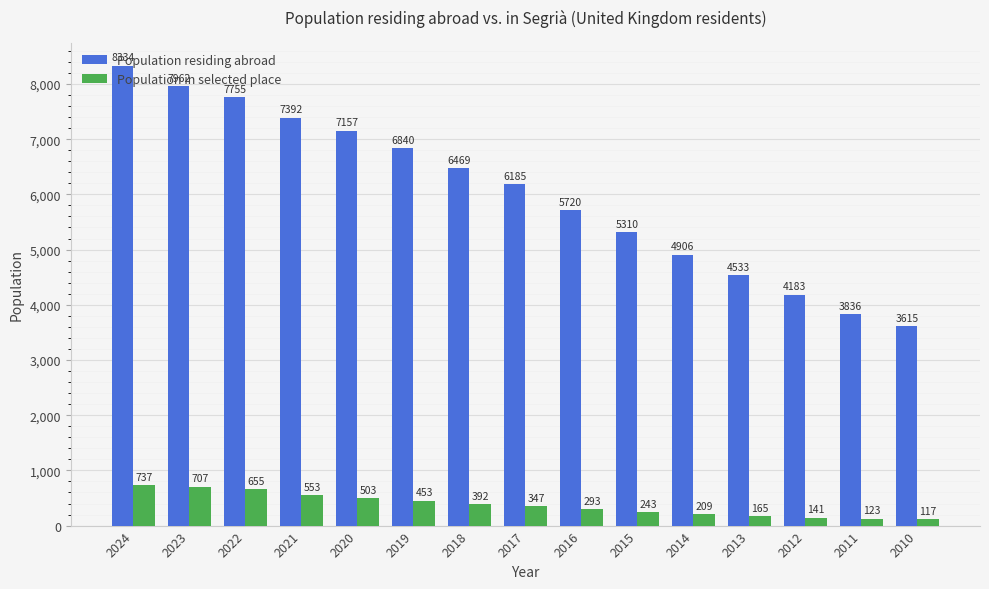

Reading left to right, what are all the values shown in this chart?

Population residing abroad: 2024=8334	2023=7962	2022=7755	2021=7392	2020=7157	2019=6840	2018=6469	2017=6185	2016=5720	2015=5310	2014=4906	2013=4533	2012=4183	2011=3836	2010=3615
Population in selected place: 2024=737	2023=707	2022=655	2021=553	2020=503	2019=453	2018=392	2017=347	2016=293	2015=243	2014=209	2013=165	2012=141	2011=123	2010=117